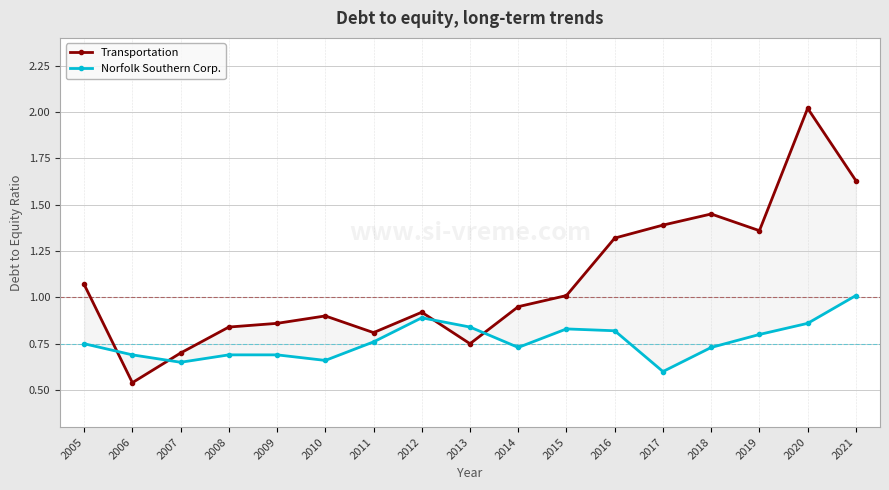

True or false: Transportation and Norfolk Southern Corp. intersect in this chart.

True